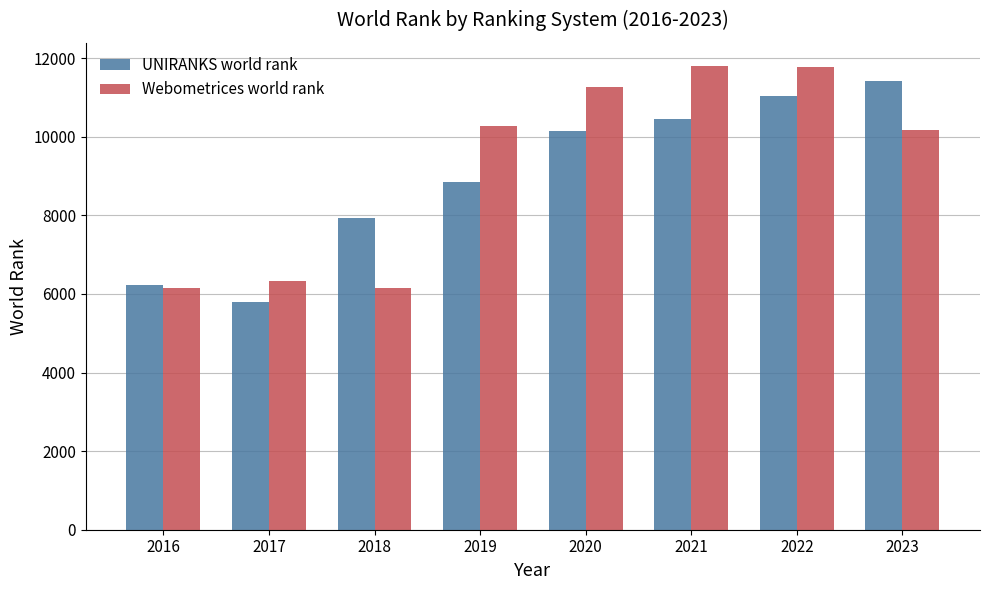

What is the total value across all series at 2021?

22251